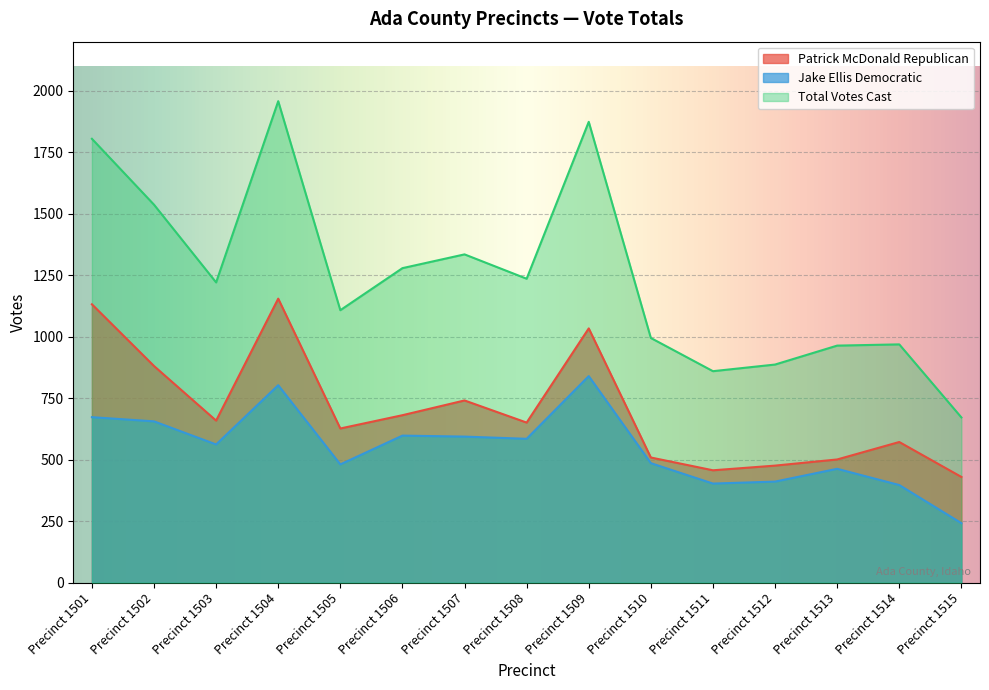

True or false: Total Votes Cast has a value of 960 at Precinct 1509.

False